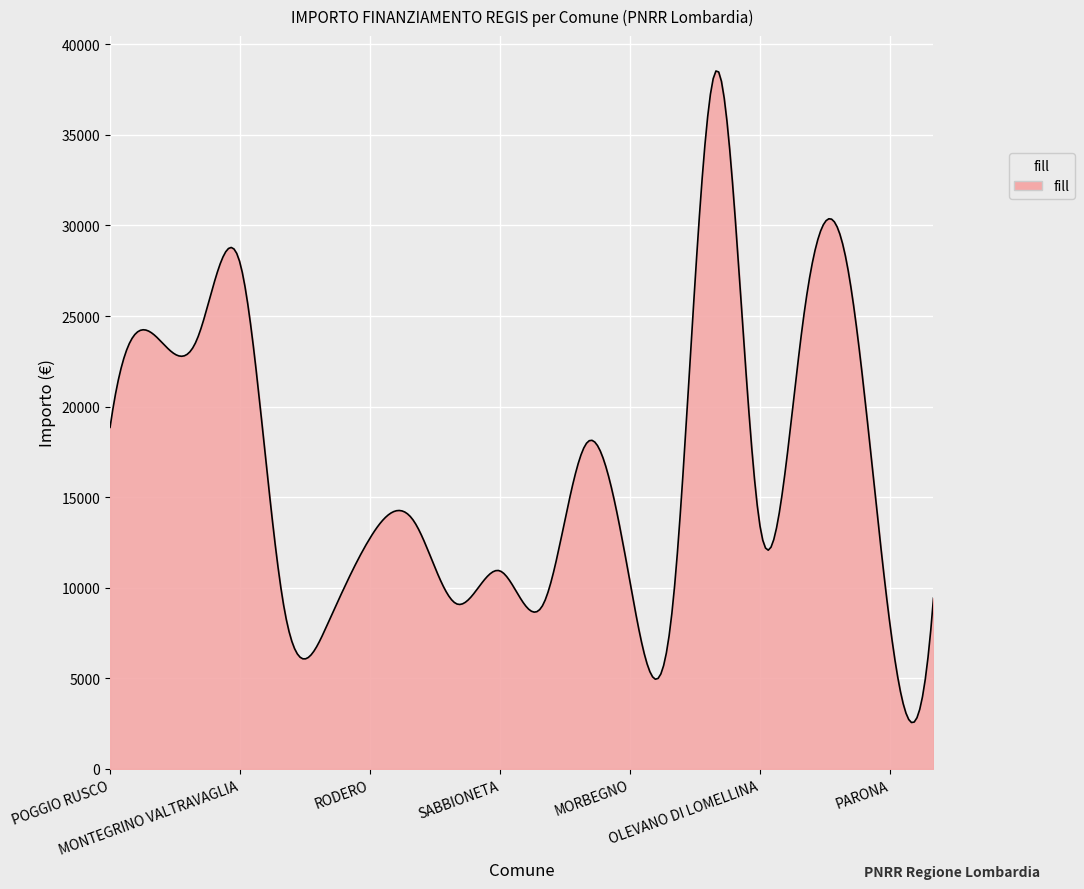

What is the minimum value shown in the chart?

2557.0